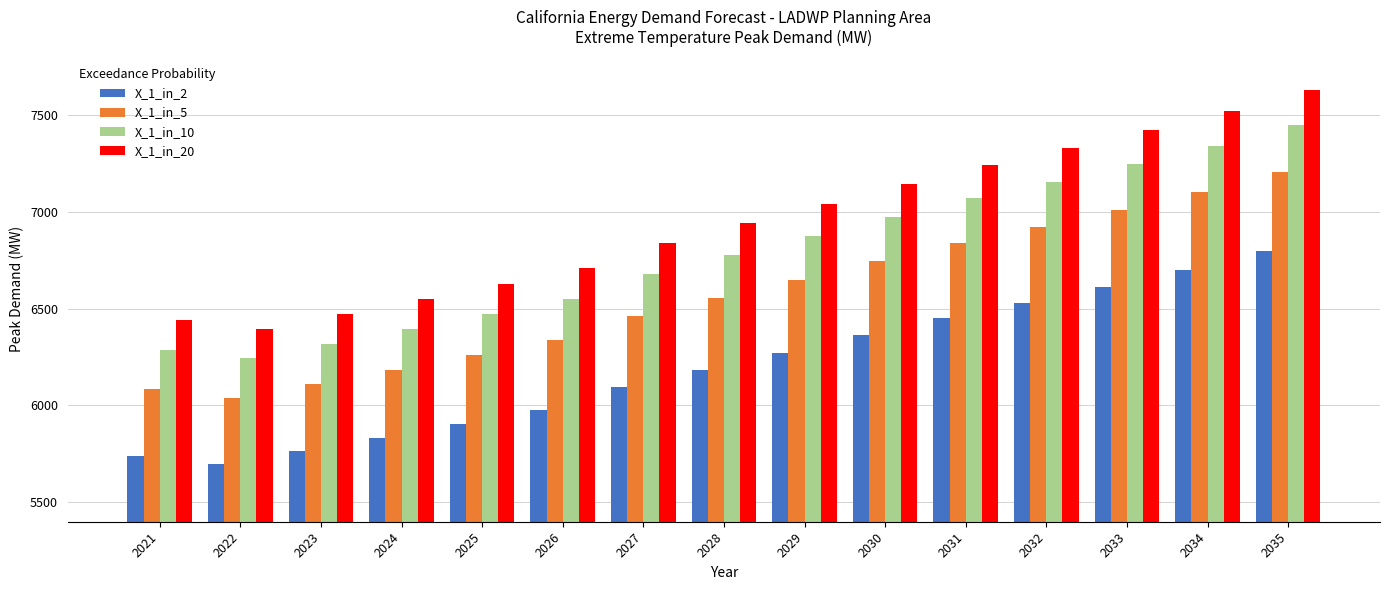

List the series in order of their peak value, highest first.

X_1_in_20, X_1_in_10, X_1_in_5, X_1_in_2